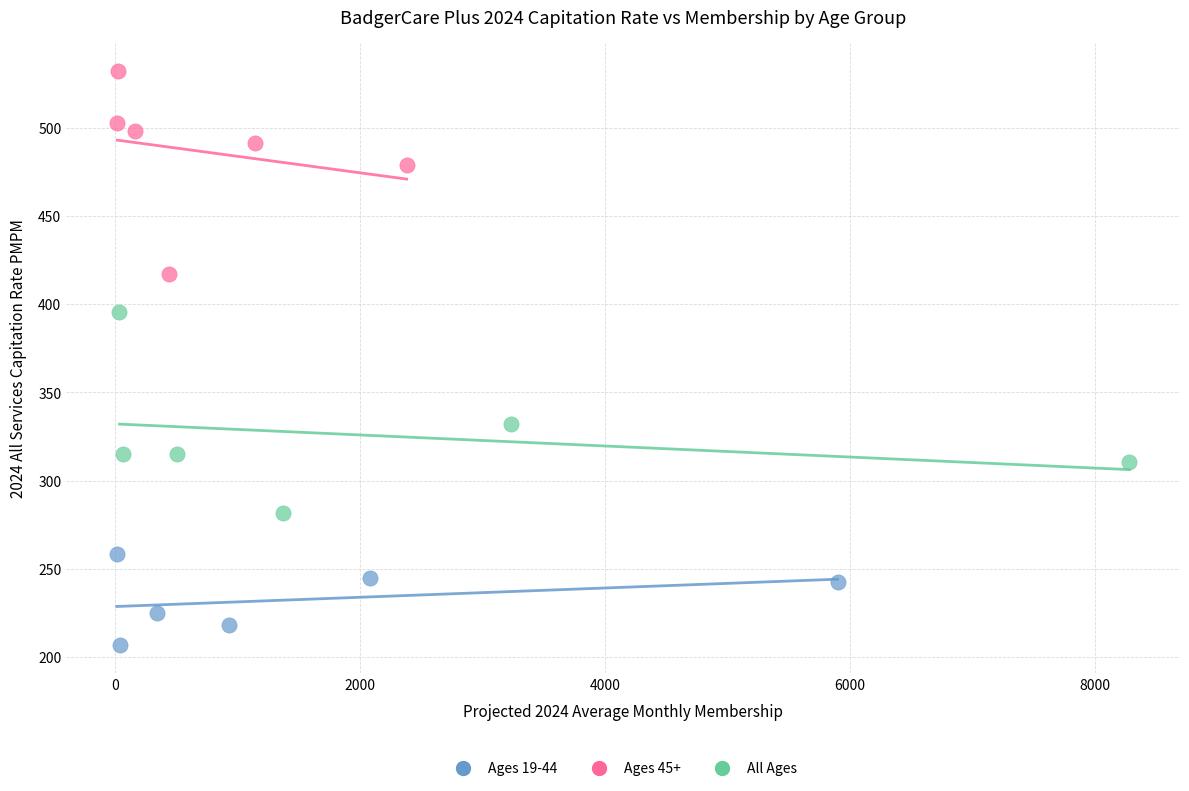

Which series reaches the minimum Y coordinate?

Ages 19-44